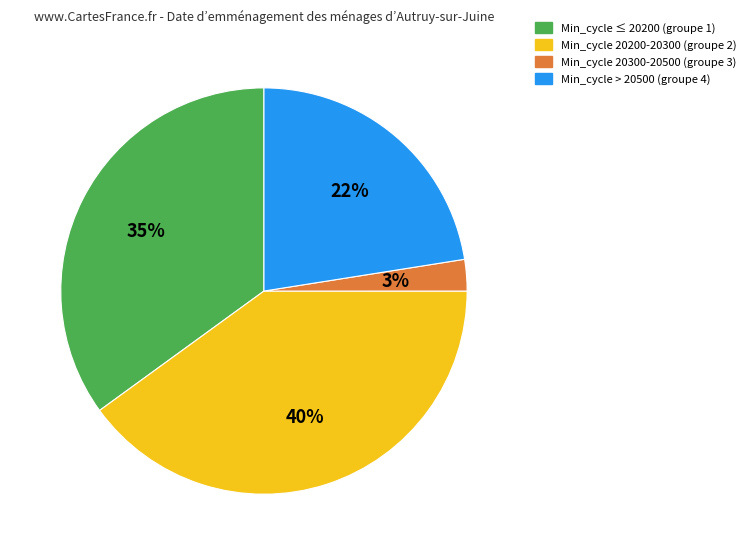

To the nearest percent, what is the average slice percentage?

25%